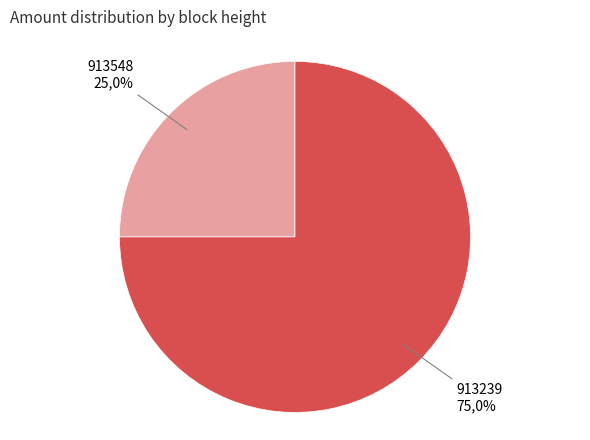

Rank the categories by value from highest to lowest.

913239, 913548